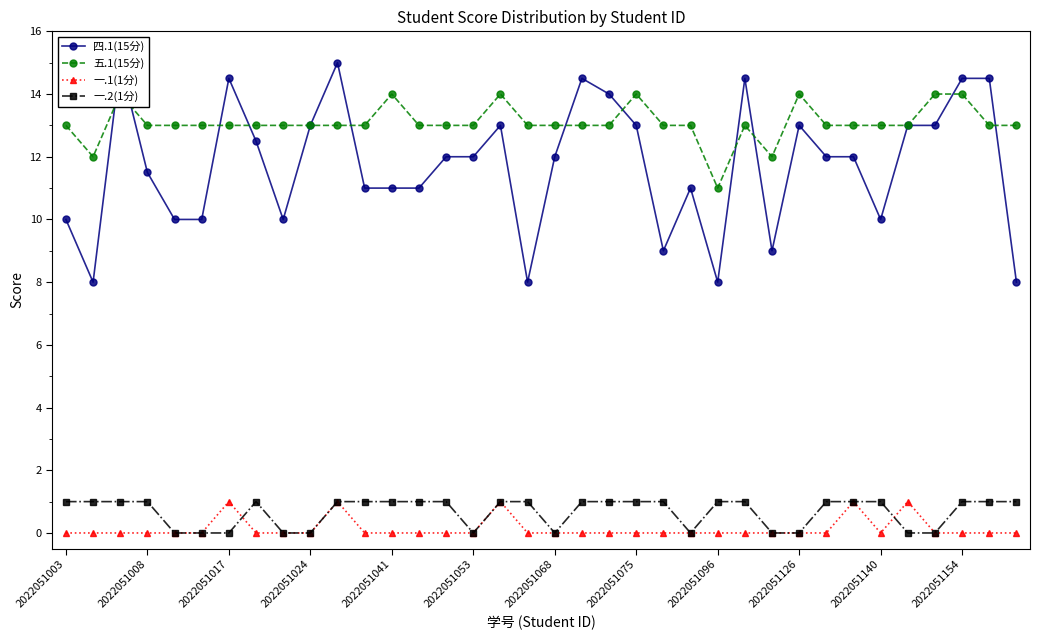

The 一.1(1分) series shows 0 at 2022051041. True or false?

True